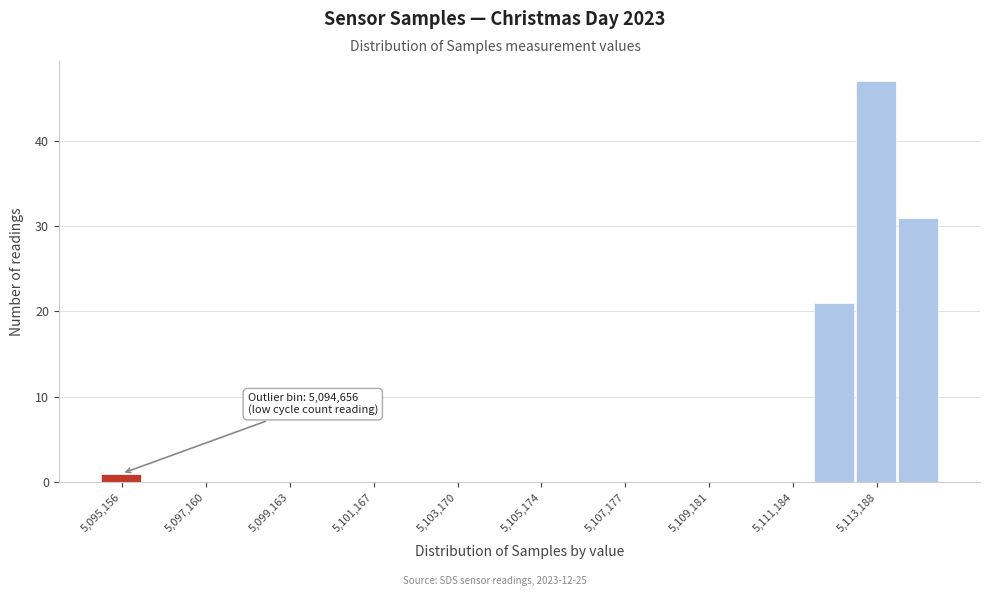

Around what value on the x-axis is the tallest bar? Give the approximate position of its centre, as read against the axis.

5113000